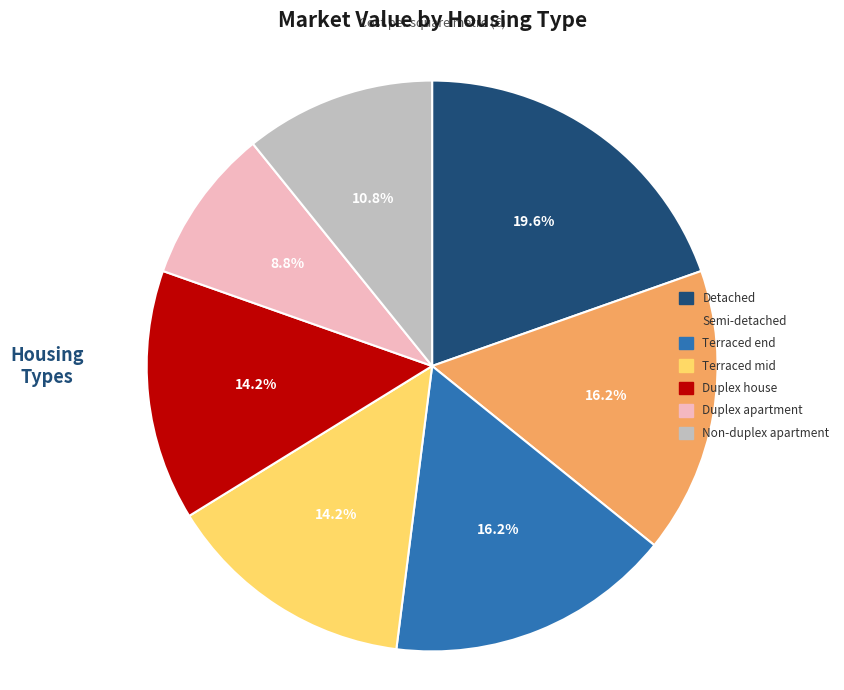

How many segments does this pie chart have?

7